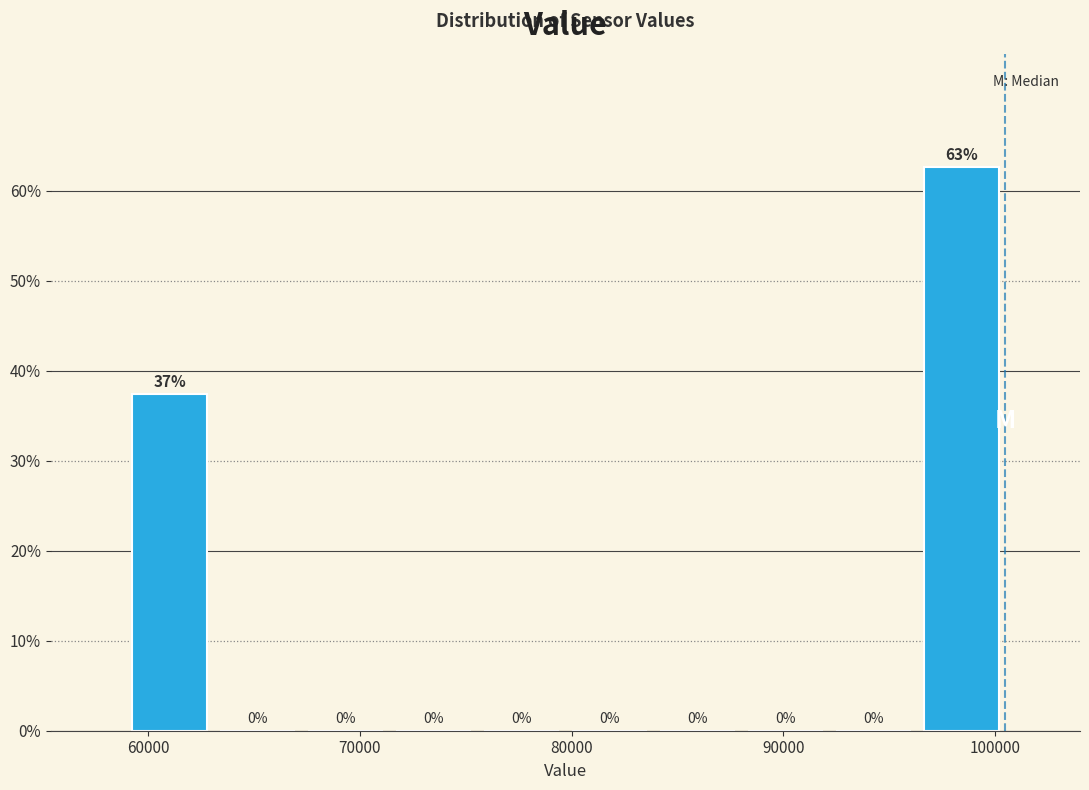

Over which range of the x-axis is the bar tallest?

96000 to 100000